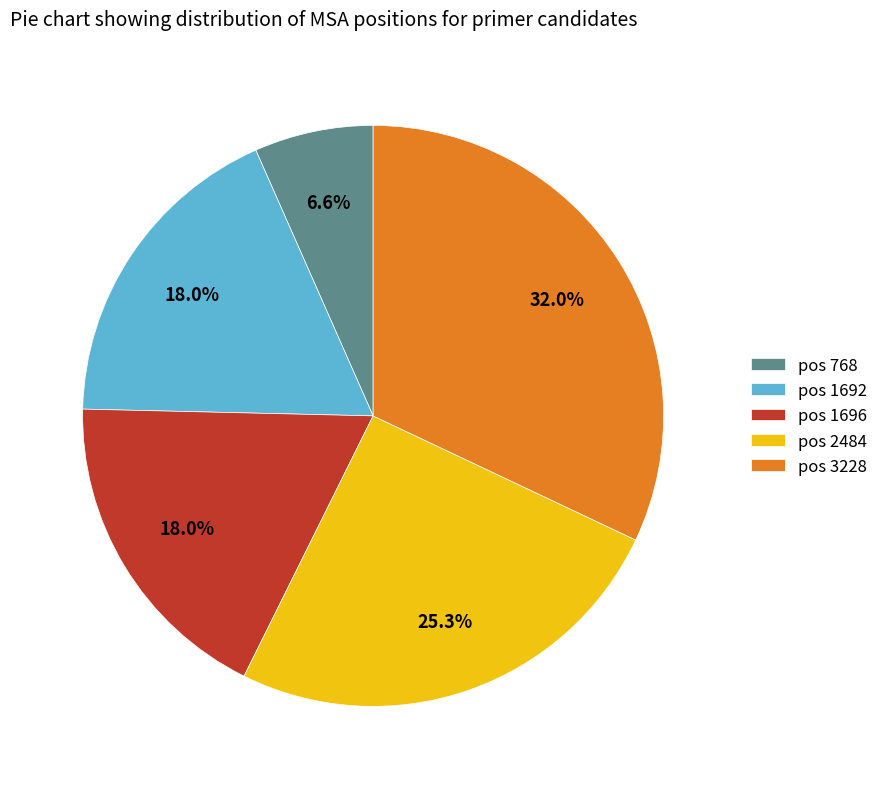

To the nearest percent, what is the difference between the largest and smallest slice percentages?

25%